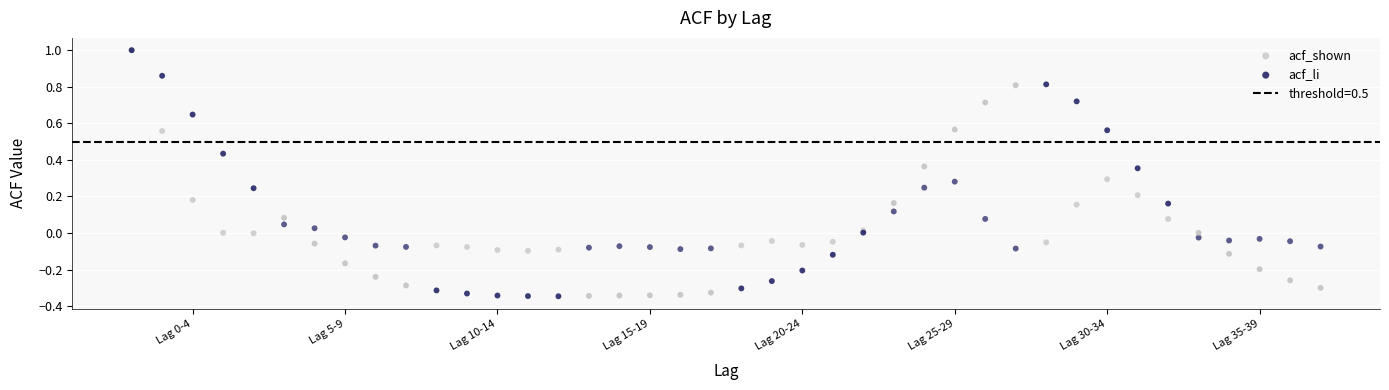

Which series contains the lowest Y value?

acf_li